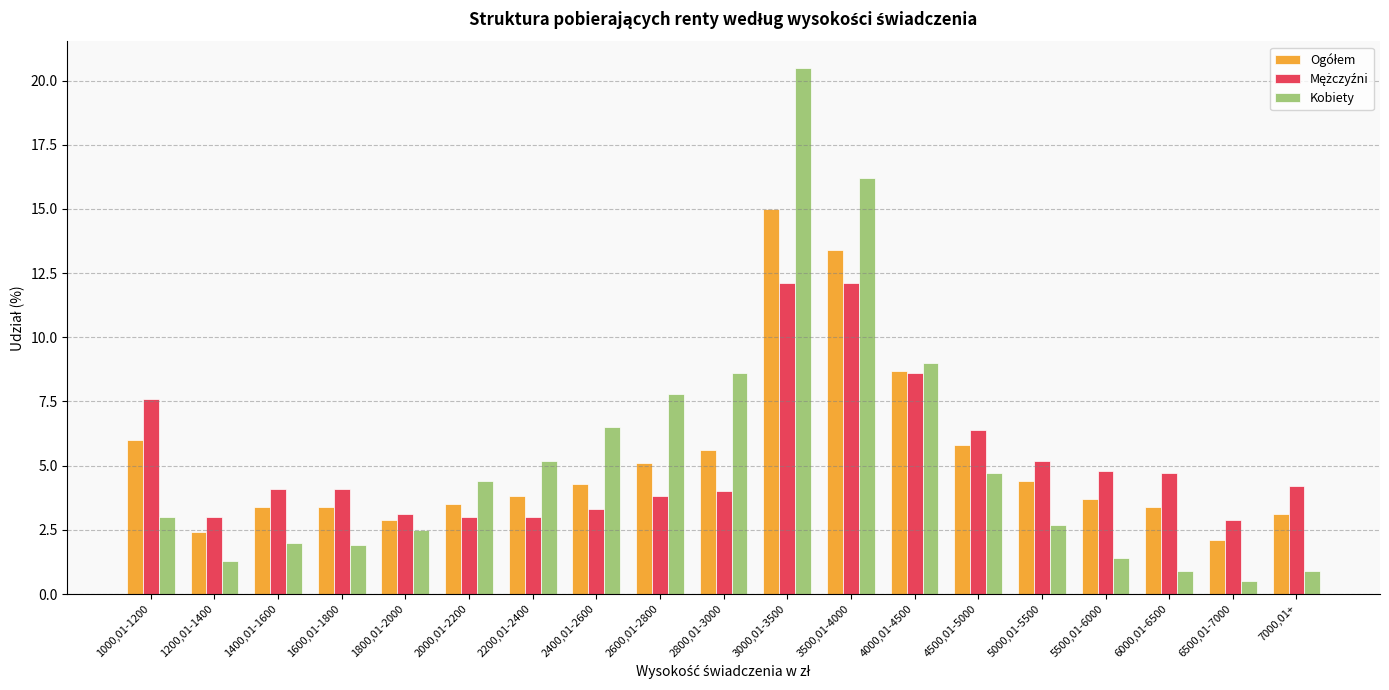

The Kobiety series shows 6.5 at 2400,01-2600. True or false?

True